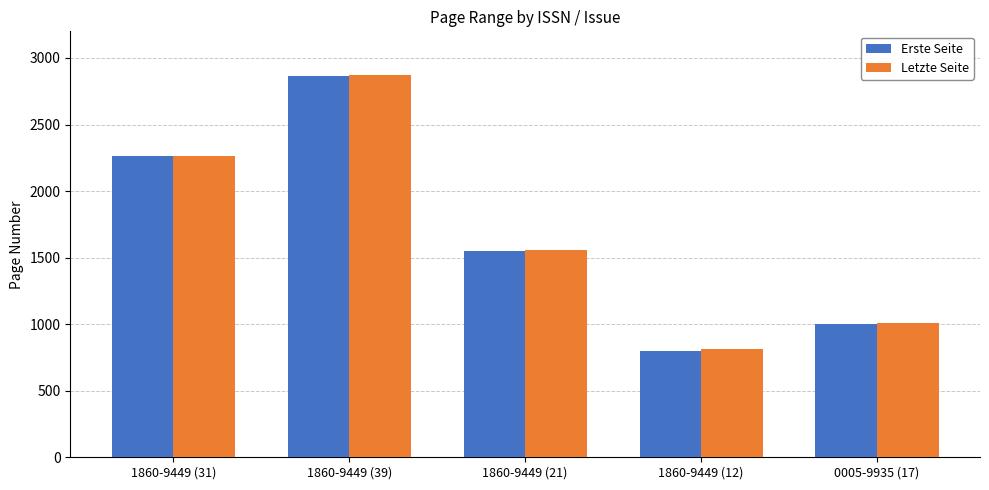

Rank the categories by Letzte Seite value from highest to lowest.

1860-9449 (39), 1860-9449 (31), 1860-9449 (21), 0005-9935 (17), 1860-9449 (12)